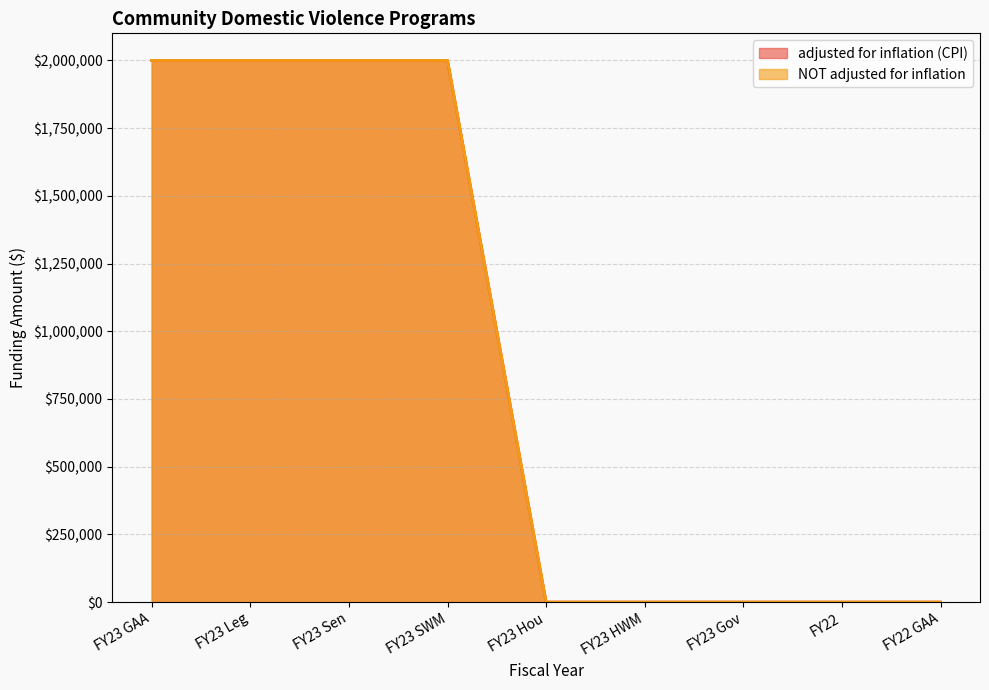

What position from the left is FY23 GAA?

1